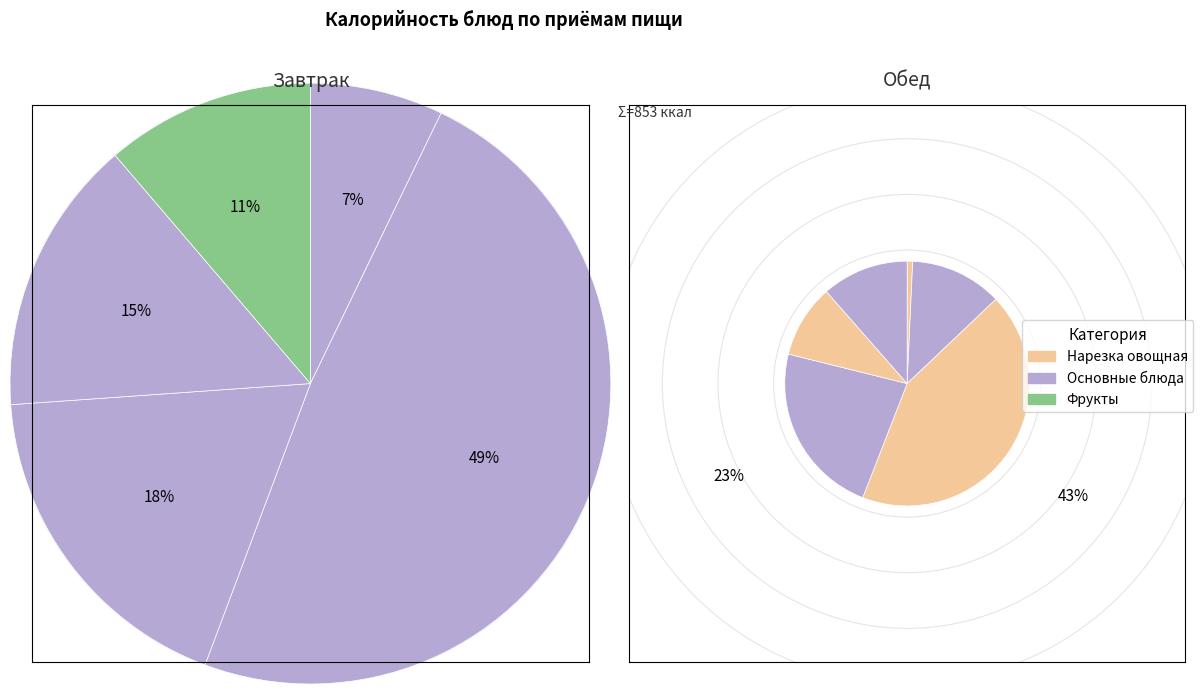

Combined, do Варенники с картофелем and Рис отварной account for over 50%?

No